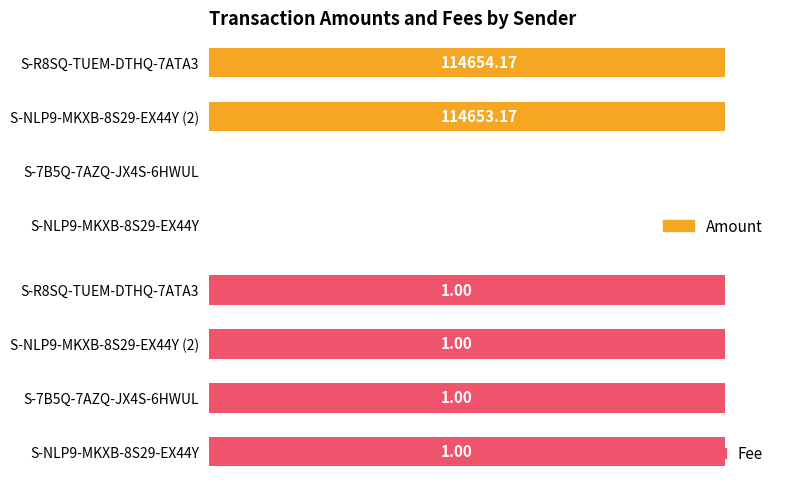

The value of Amount at S-NLP9-MKXB-8S29-EX44Y (2) is 21.4. True or false?

False